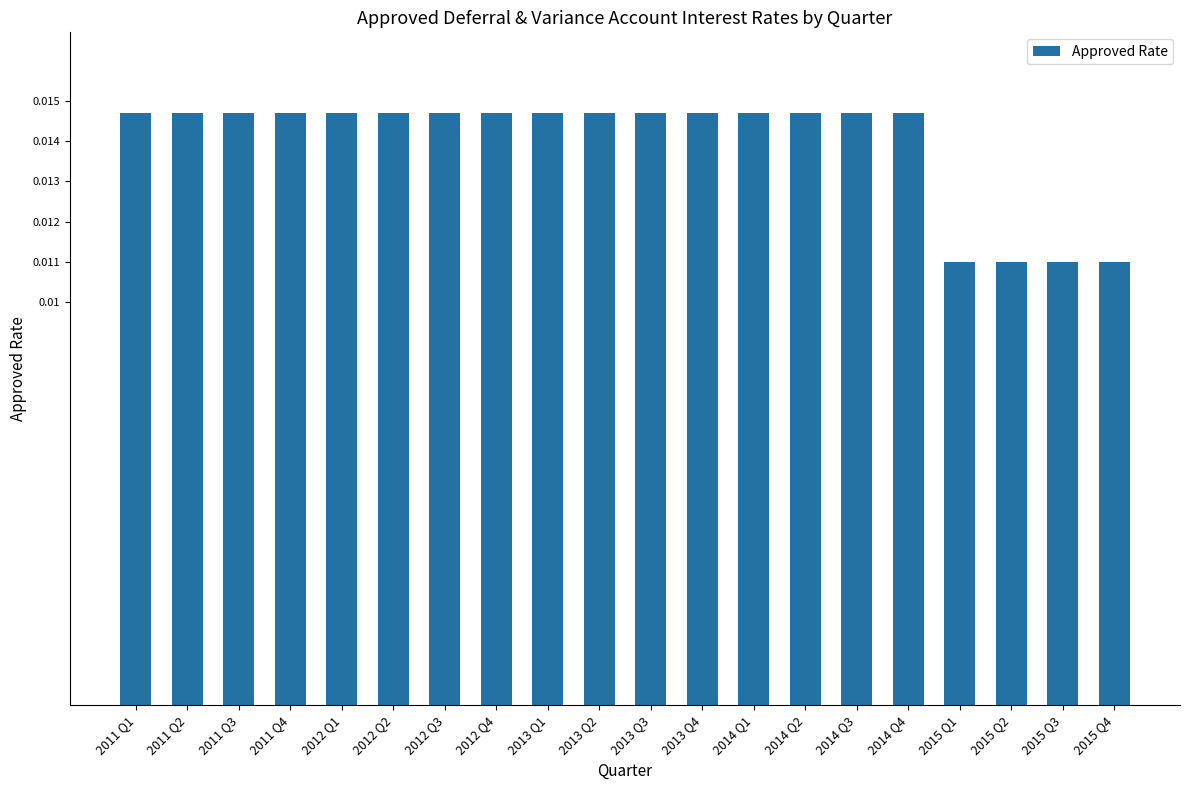

Count the values in the range 0 to 1.

20